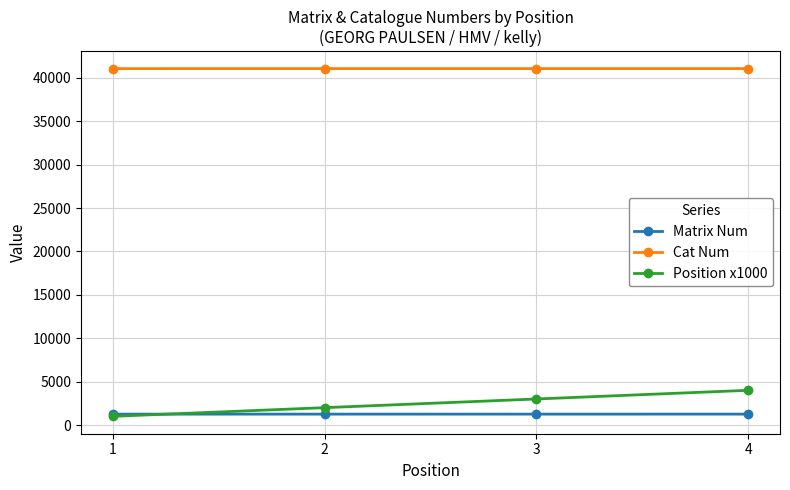

Count the Matrix Num values in the range 1254 to 1256.

3